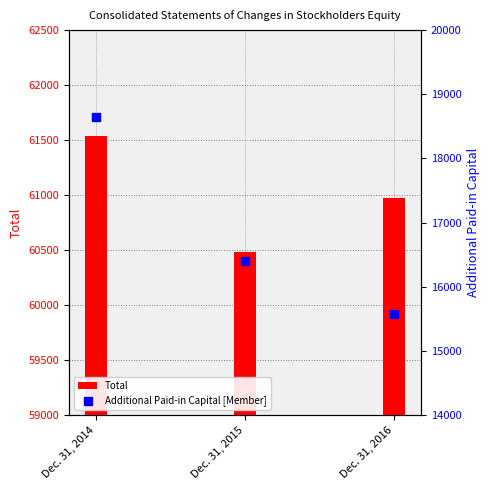

Which series reaches the minimum Y coordinate?

Additional Paid-in Capital [Member]